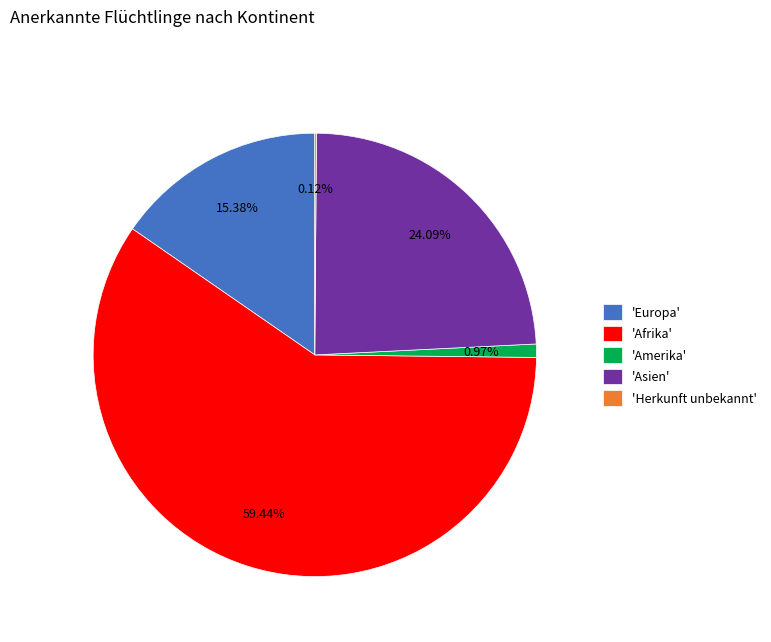

Between 'Europa' and 'Afrika', which is larger?

'Afrika'